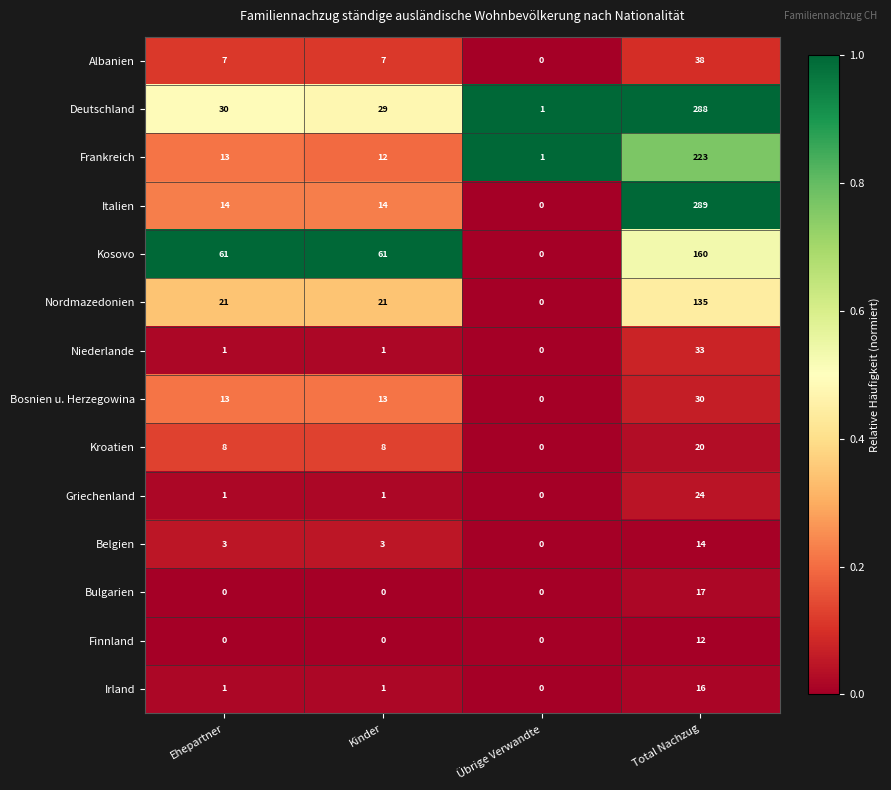

The Belgien series shows 14 at Total Nachzug. True or false?

True